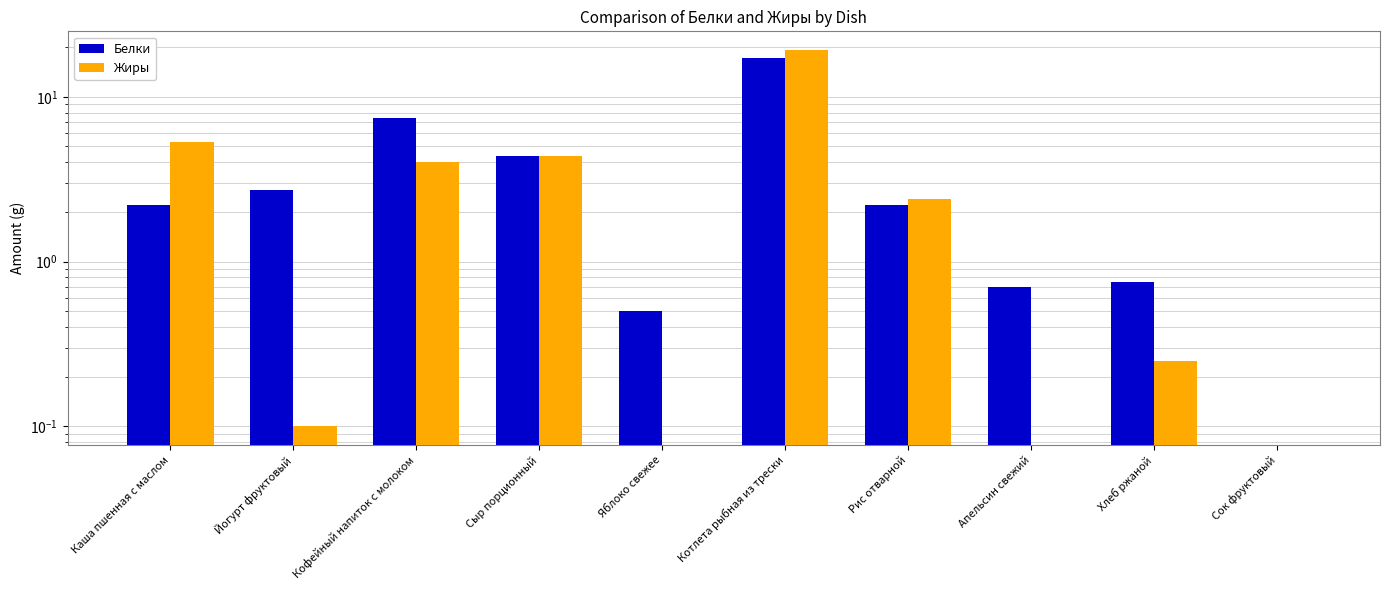

At how many categories does at least one series exceed 2?

6